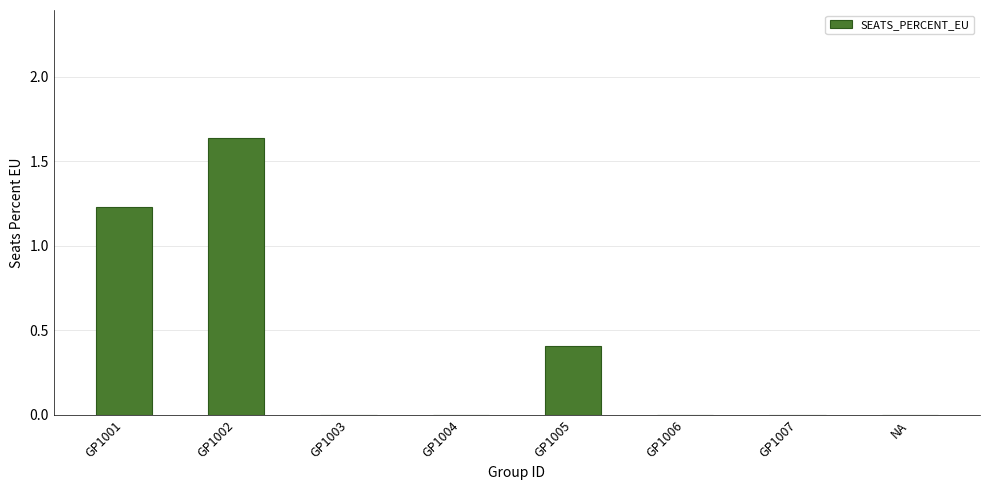

Which label corresponds to the largest value in the chart?

GP1002